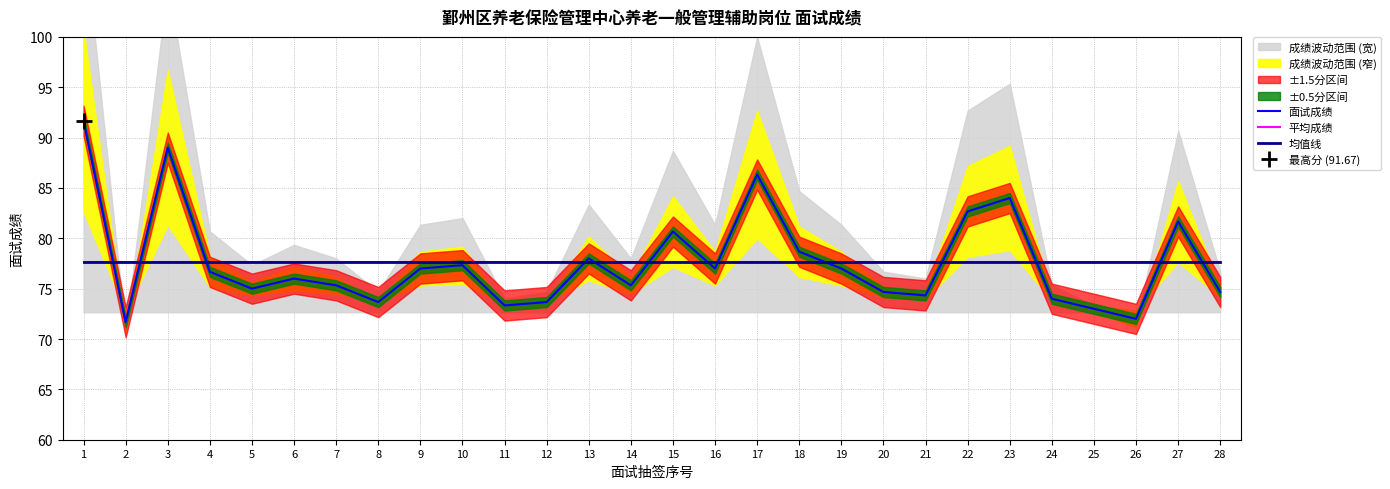

Between 4 and 20, which series saw the biggest shift?

面试成绩